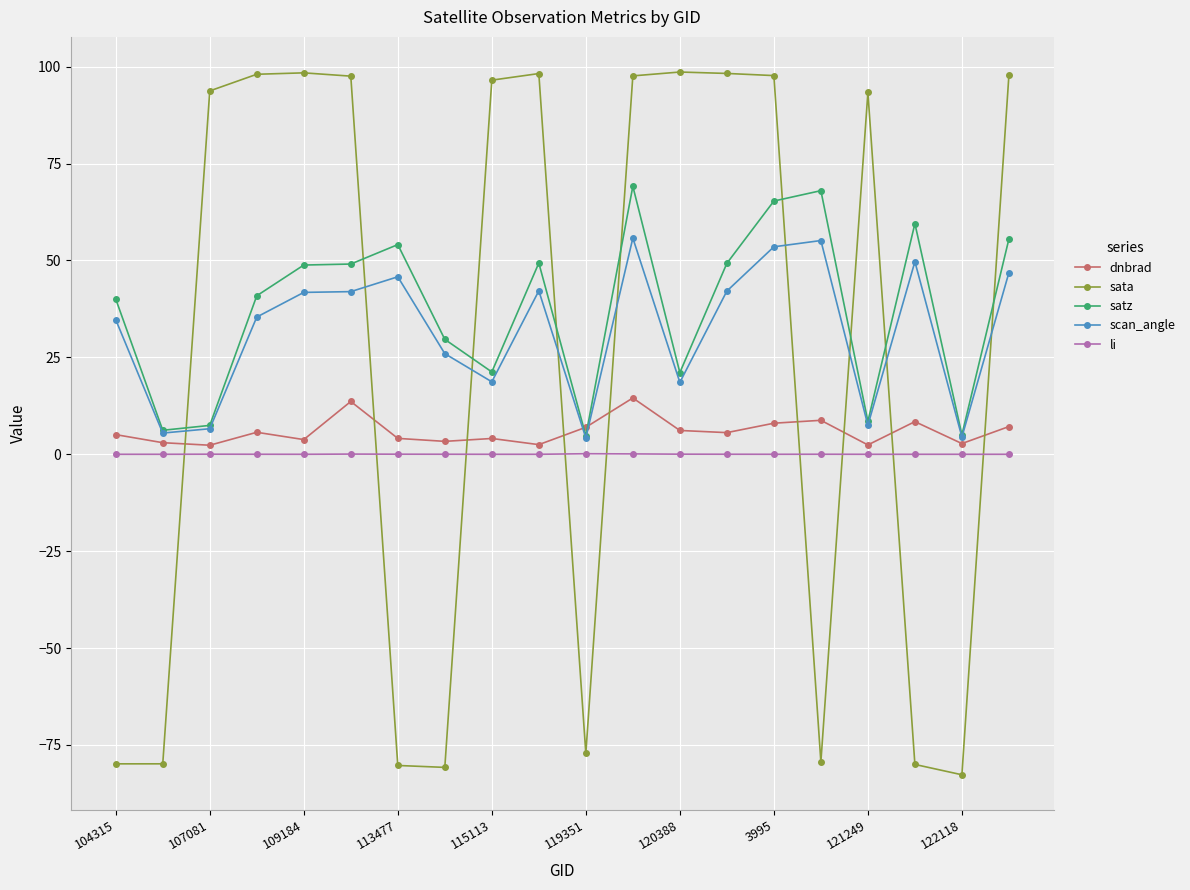

Which series has the largest range (max minus min)?

sata